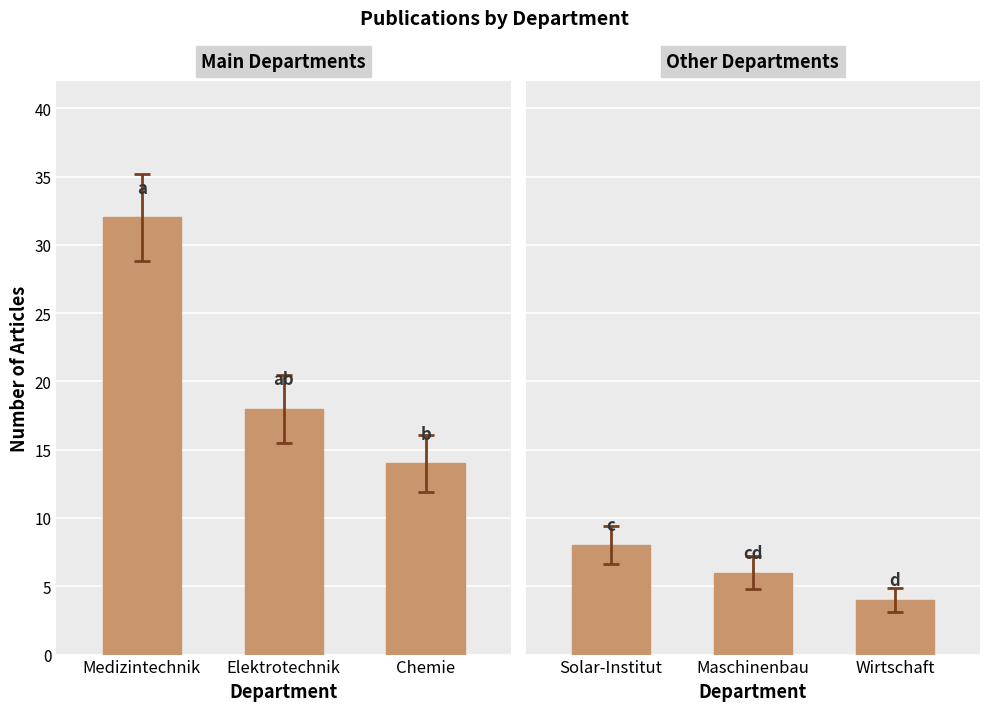

Which category has the highest value across all series?

Solar-Institut